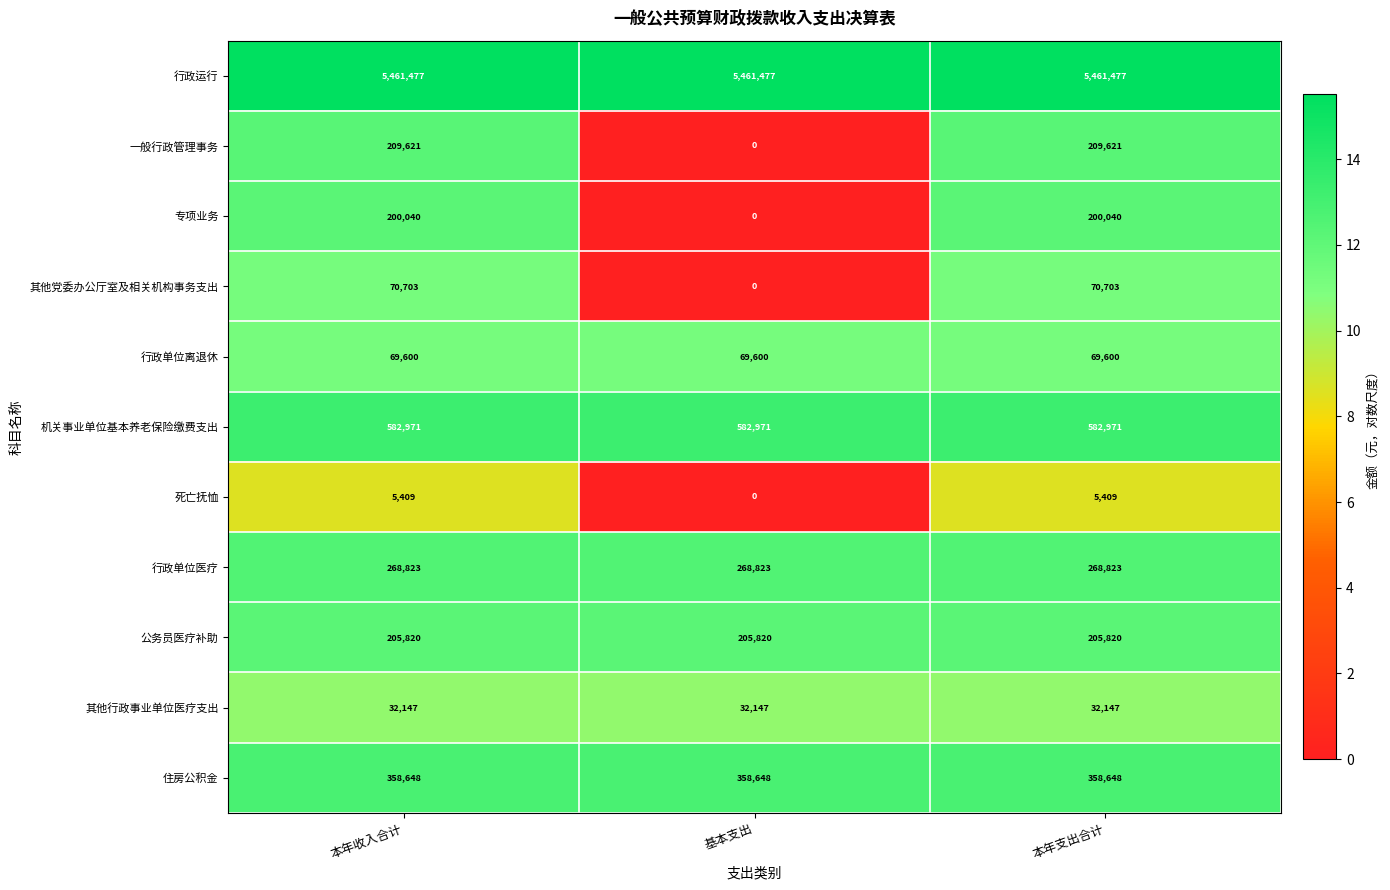

What is the maximum value for 一般行政管理事务?

209621